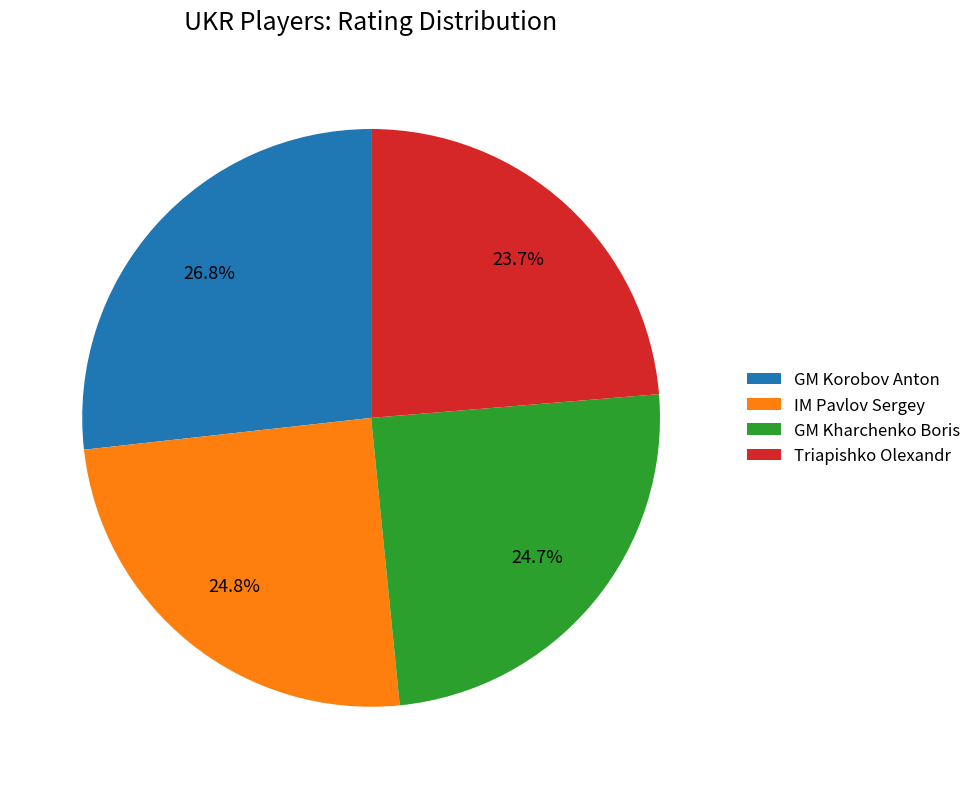

Which has a higher value, IM Pavlov Sergey or Triapishko Olexandr?

IM Pavlov Sergey